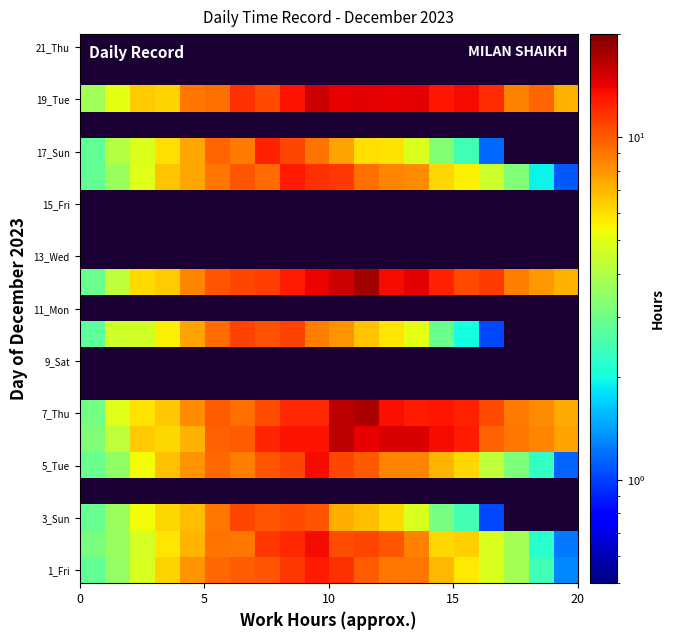

What is the smallest value displayed?

1.0